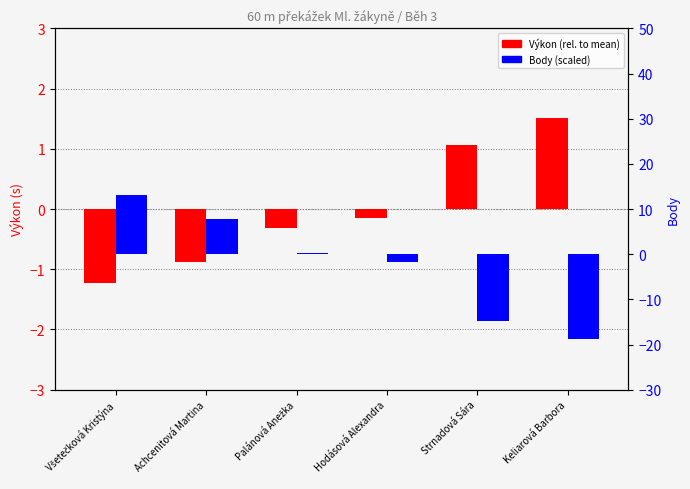

At which category is the sum across all series the highest?

Všetečková Kristýna